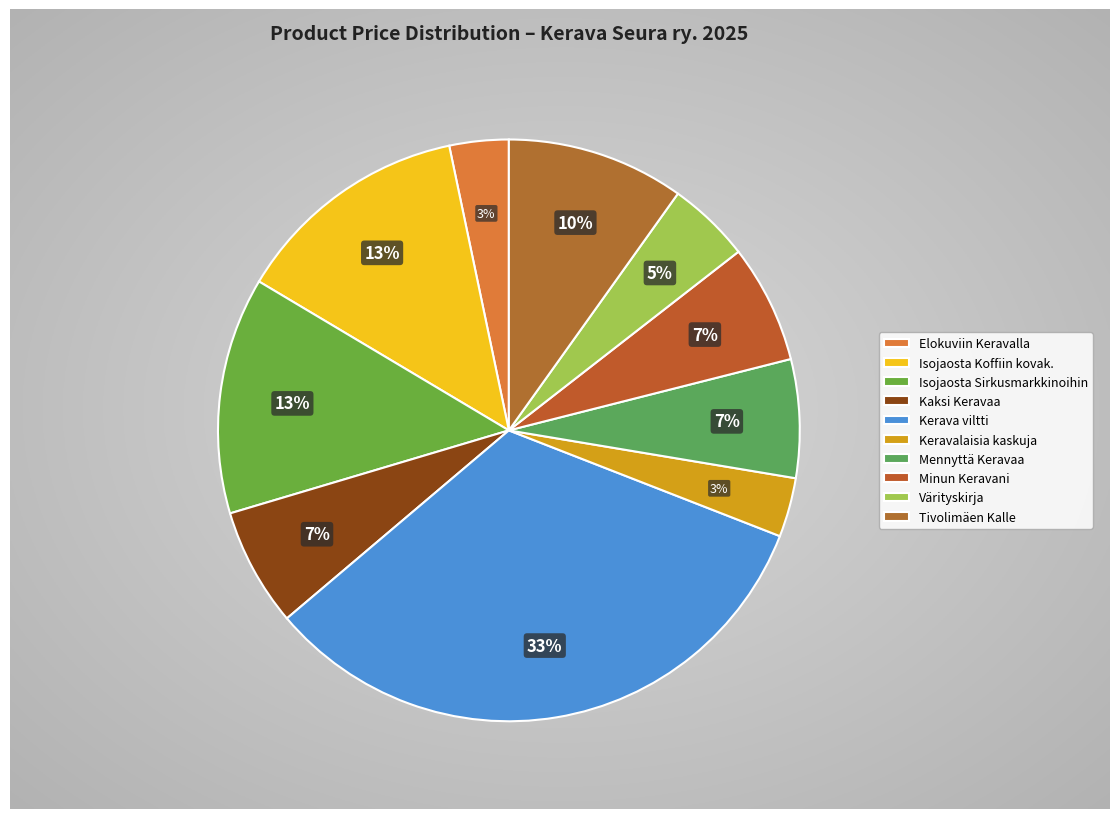

The Kerava viltti slice represents 33% of the pie. True or false?

True